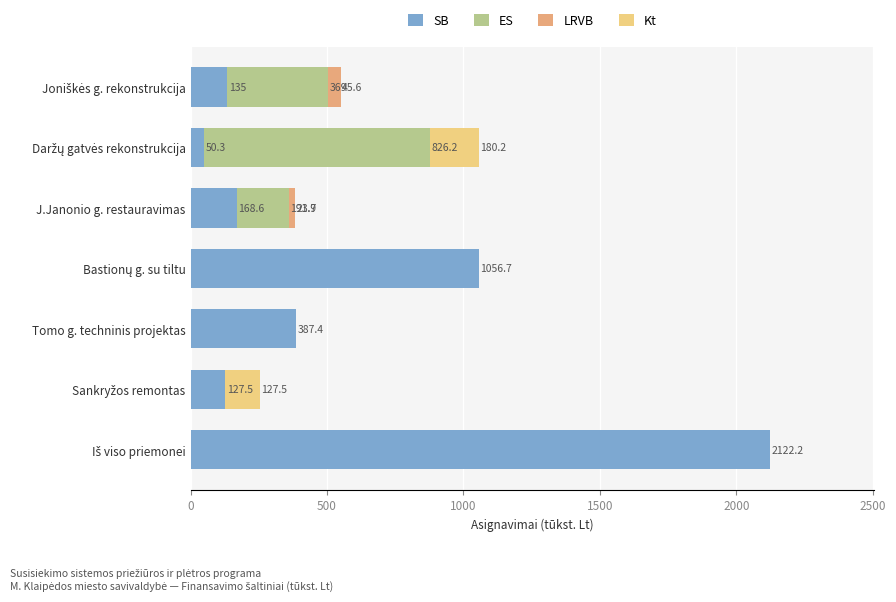

What is the approximate value of SB at Tomo g. techninis projektas?

387.4